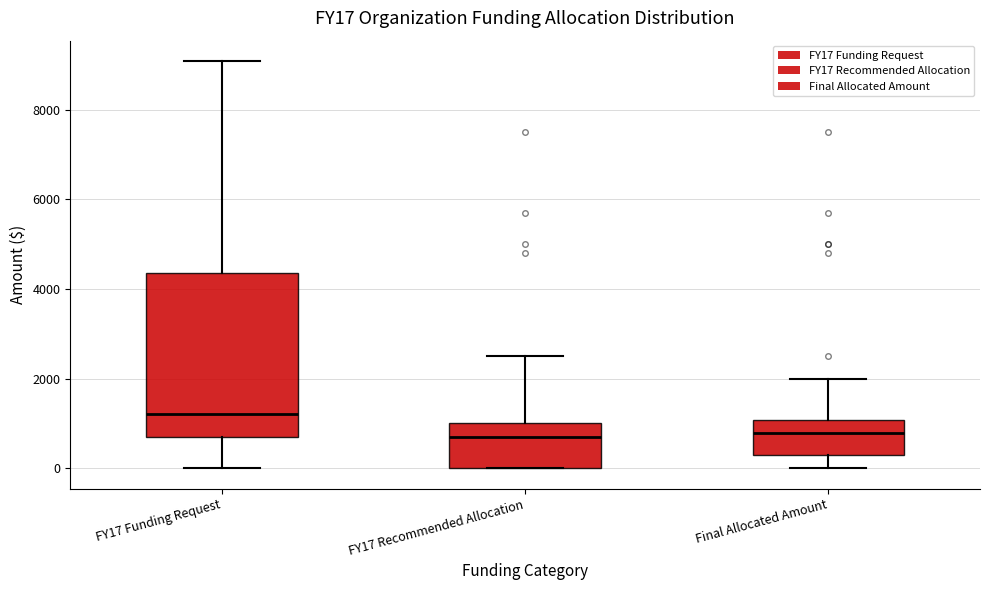

Comparing the boxes themselves (not the whiskers), which one is the tallest?

FY17 Funding Request